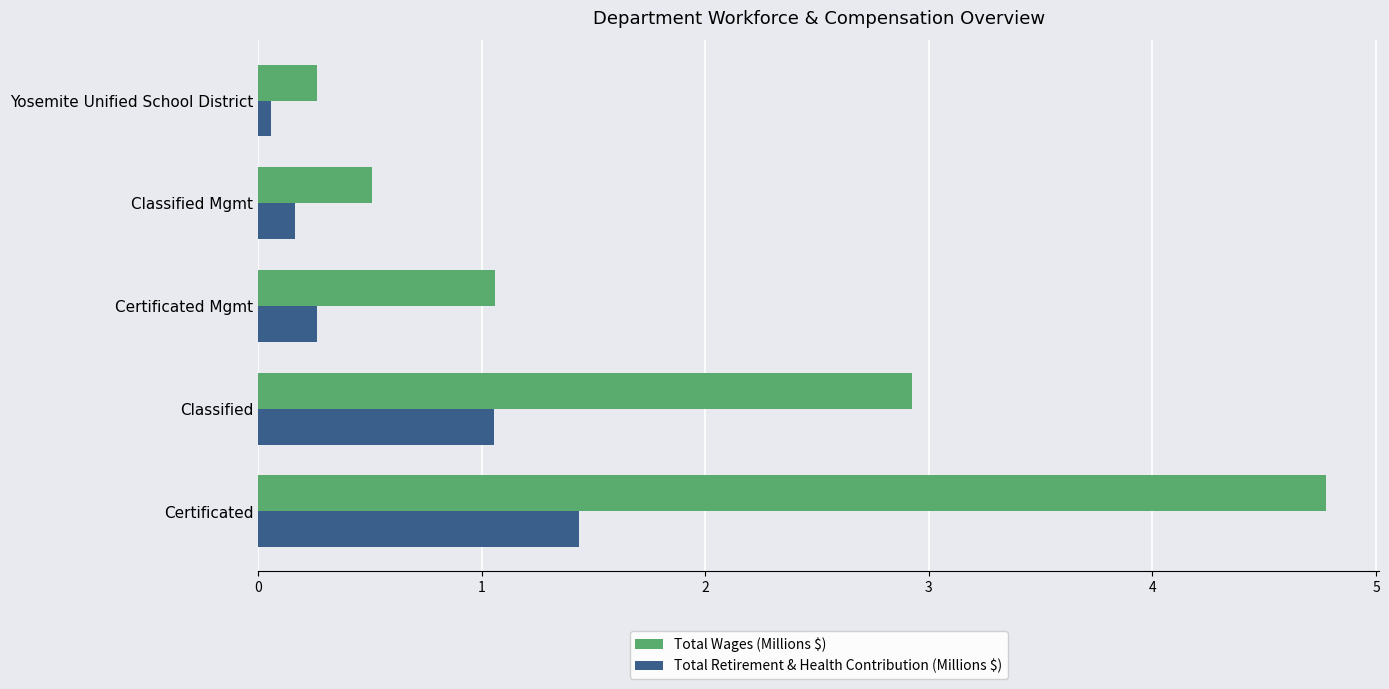

What is the minimum value shown in the chart?

0.1